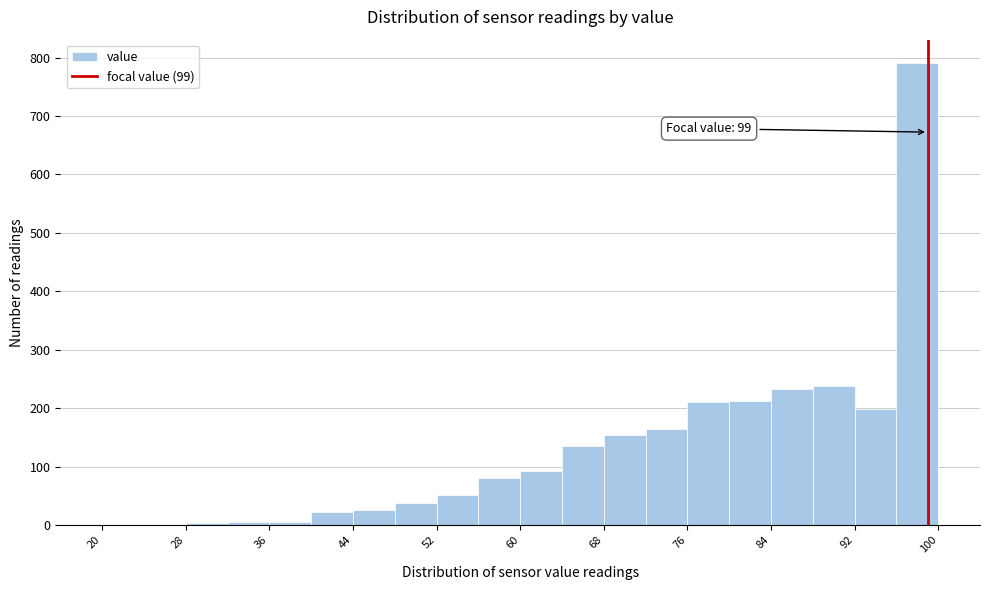

Over which range of the x-axis is the bar tallest?

96 to 100